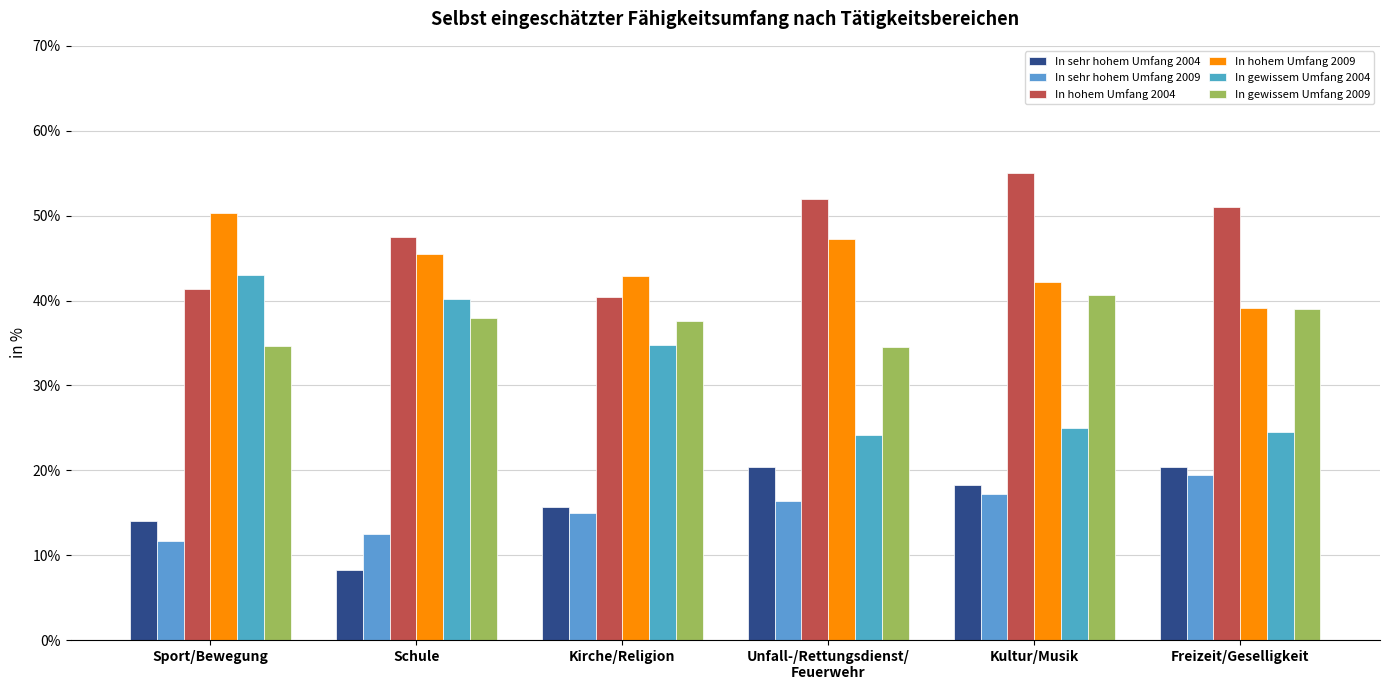

True or false: In sehr hohem Umfang 2009 has a value of 26.0 at Kultur/Musik.

False